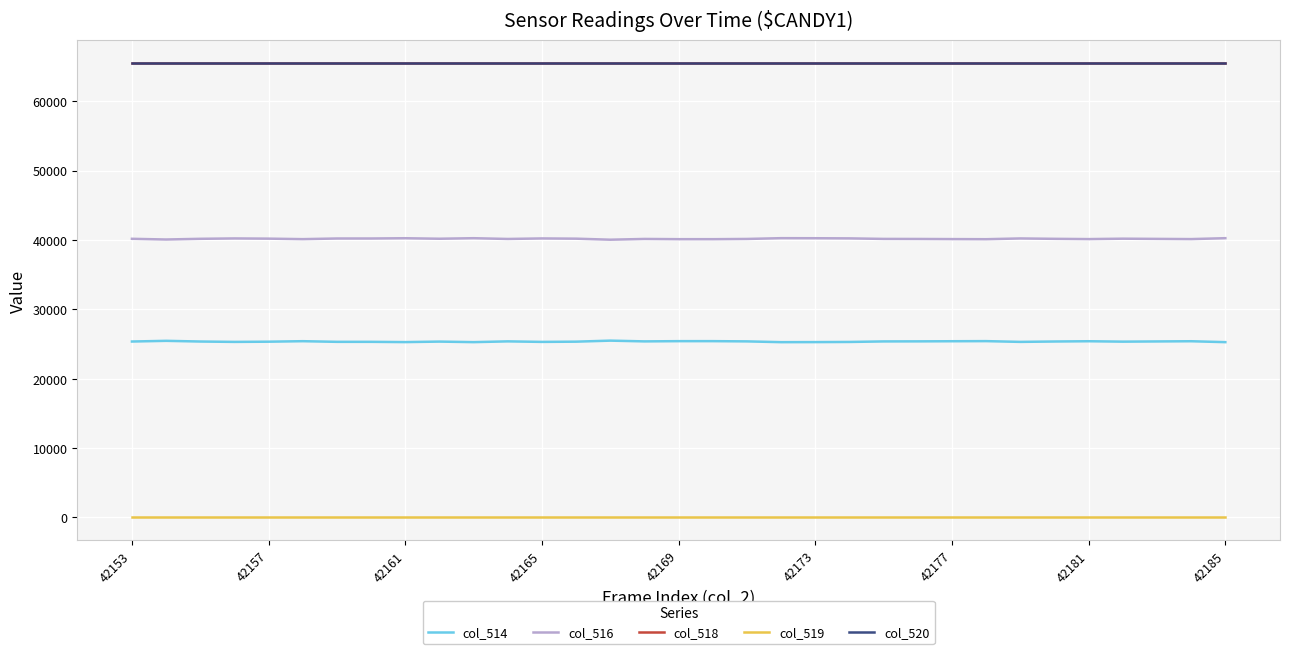

True or false: col_514 and col_520 intersect in this chart.

False